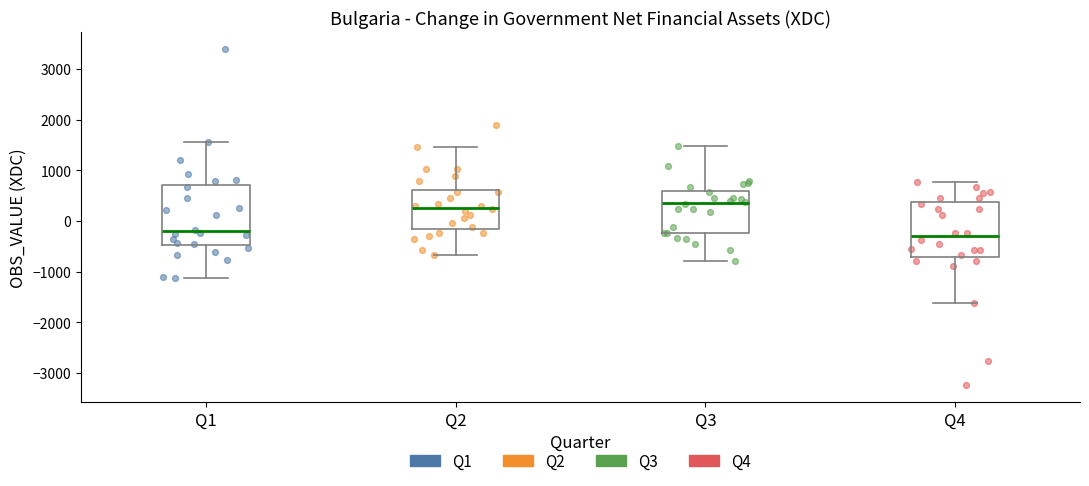

Reading left to right, read every box against the y-axis: the position of its median line, the range the box covers, and the ends of its whiskers. The values are not printed on the chart, so give them approximately, as read against the axis.

Q1: median -200, box -500 to 700, whiskers -1100 to 1600
Q2: median 300, box -200 to 600, whiskers -700 to 1500
Q3: median 400, box -200 to 600, whiskers -800 to 1500
Q4: median -300, box -700 to 400, whiskers -1600 to 800